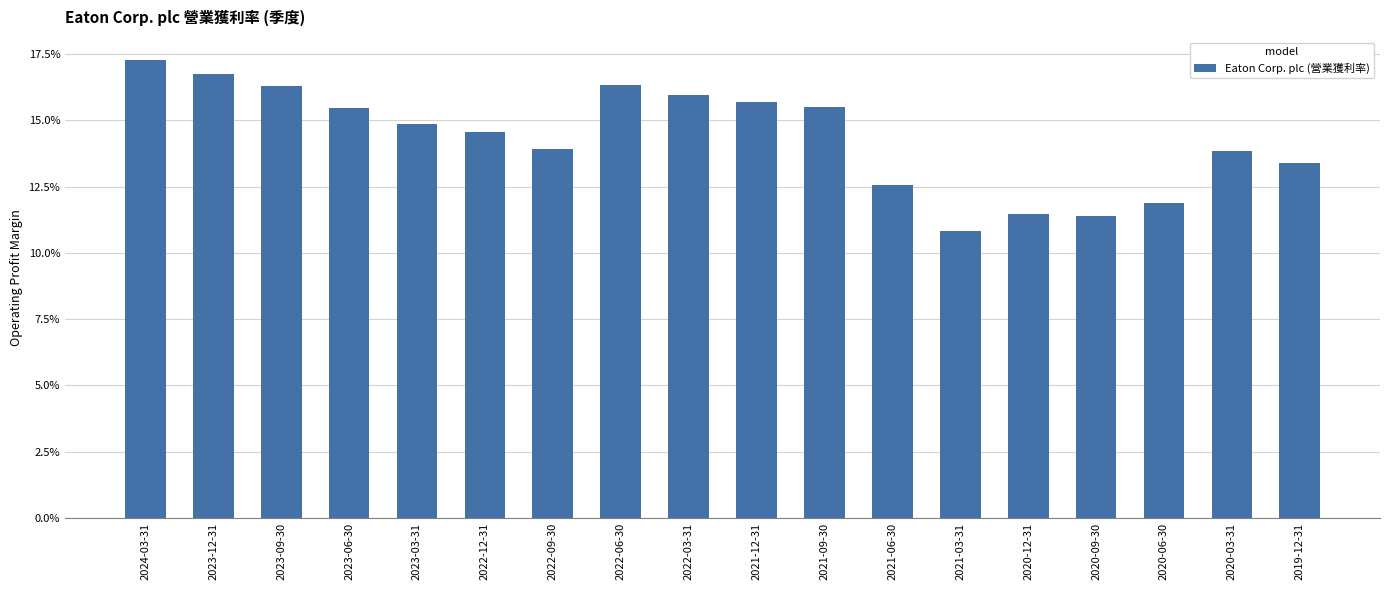

Does the chart contain any negative values?

No